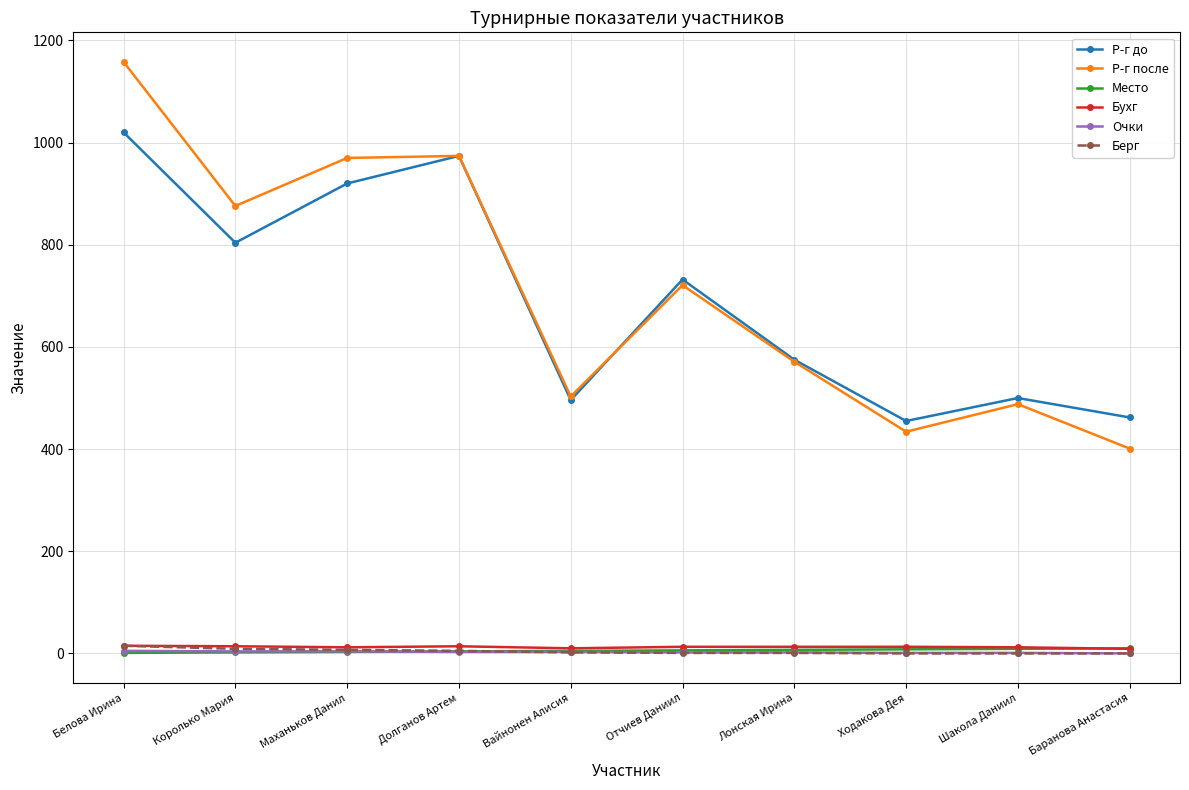

What is the sum of all Р-г до values?

6938